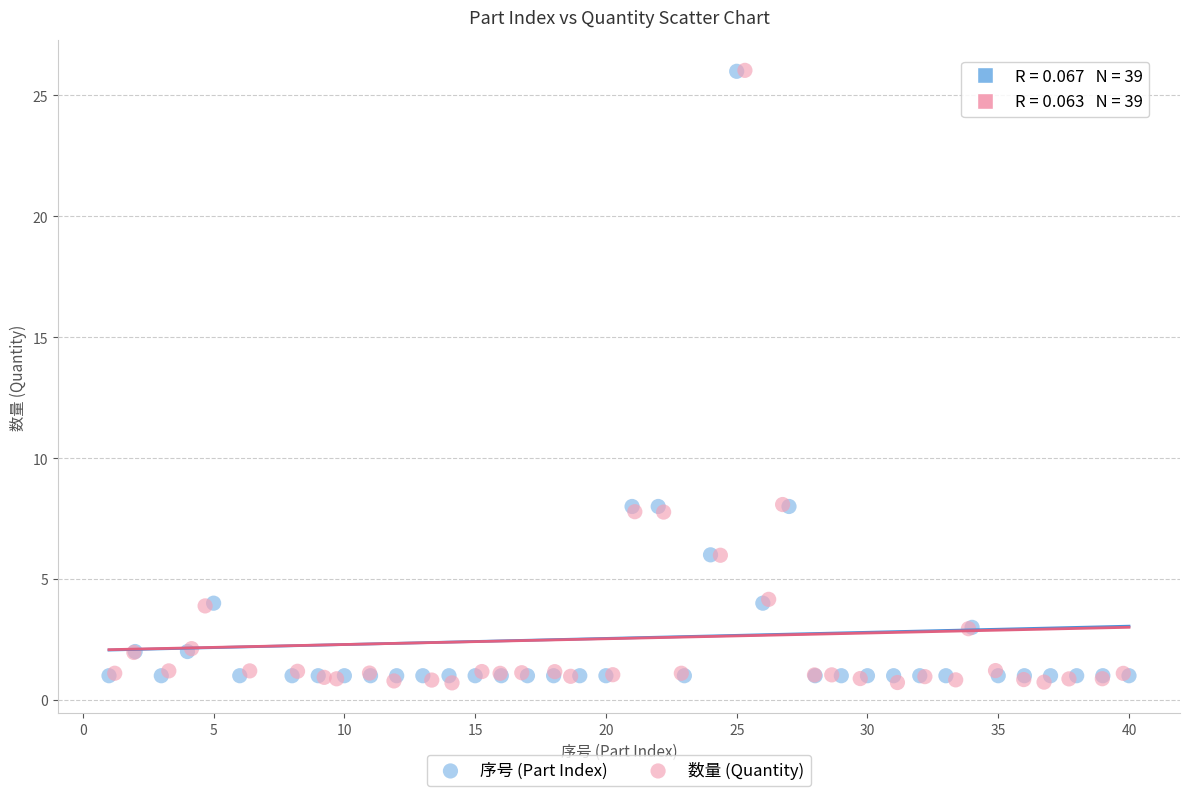

Which series has the widest spread of Y values?

数量 (Quantity)